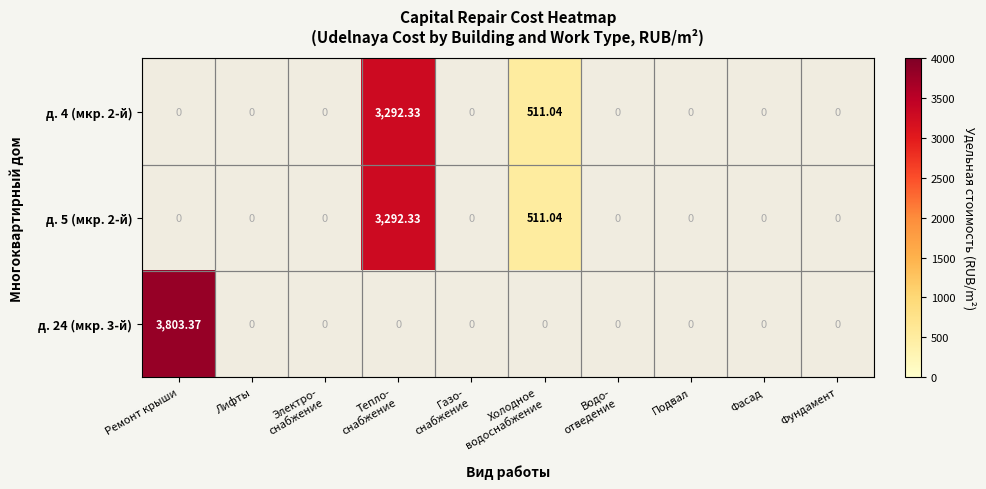

At which label does д. 24 (мкр. 3-й) reach its peak?

Ремонт крыши